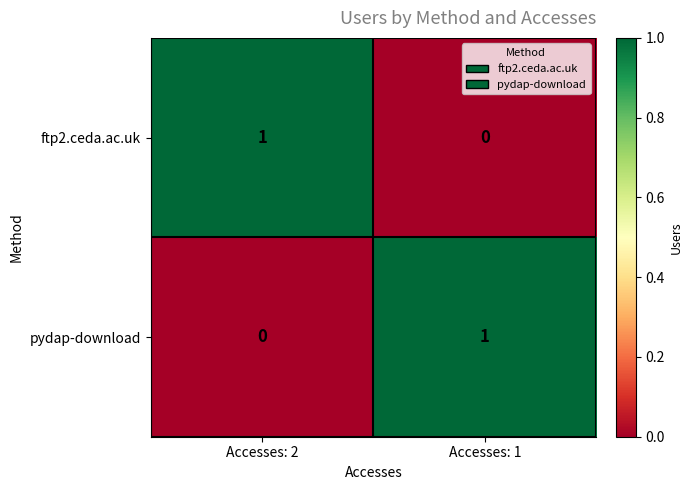

How many distinct data groups are displayed?

2